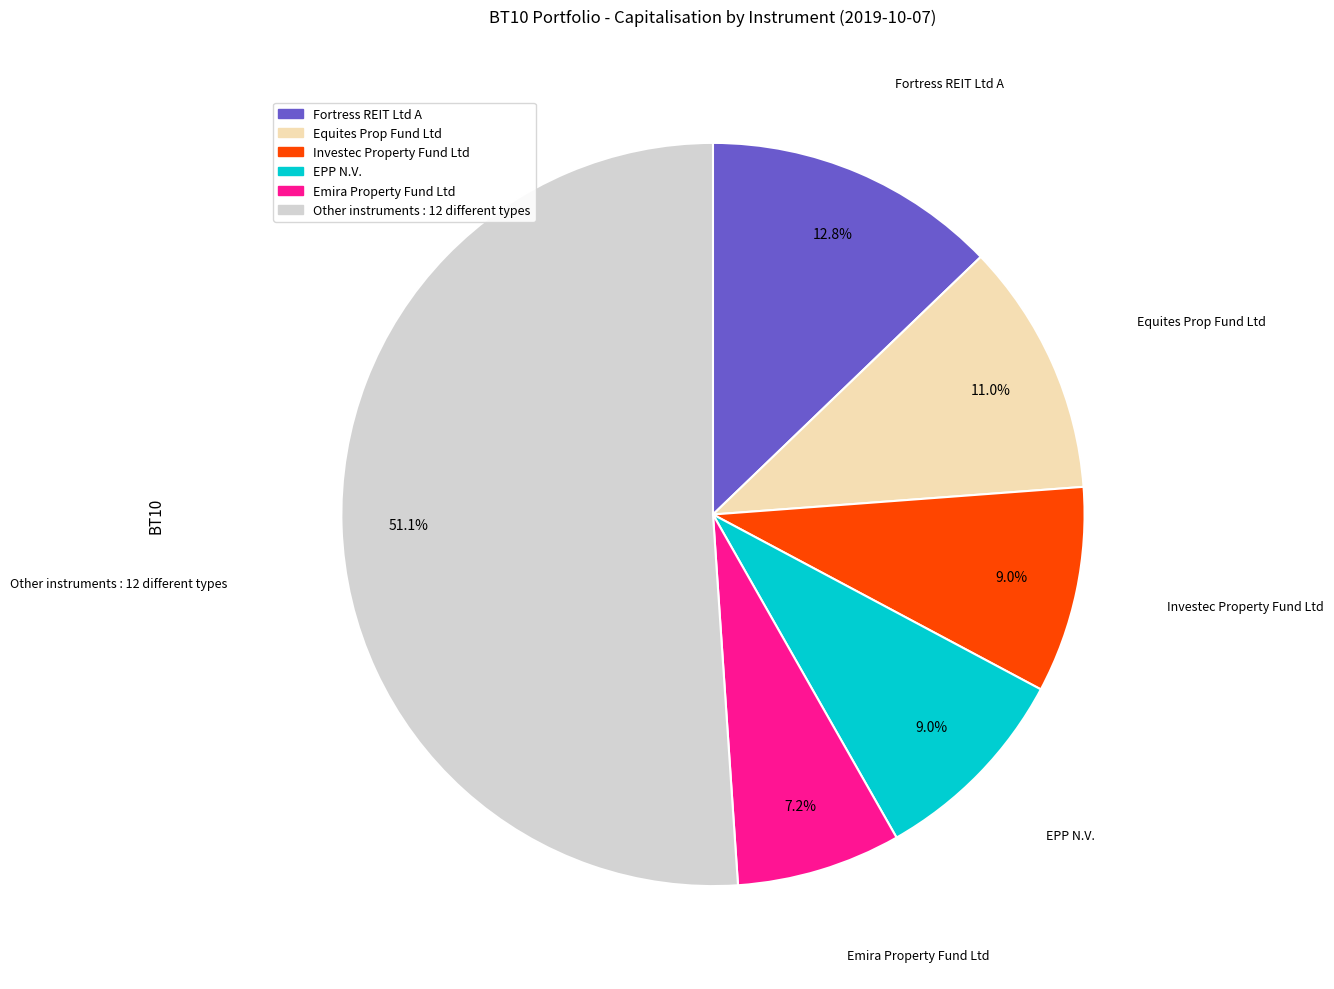

To the nearest percent, what is the average slice percentage?

17%